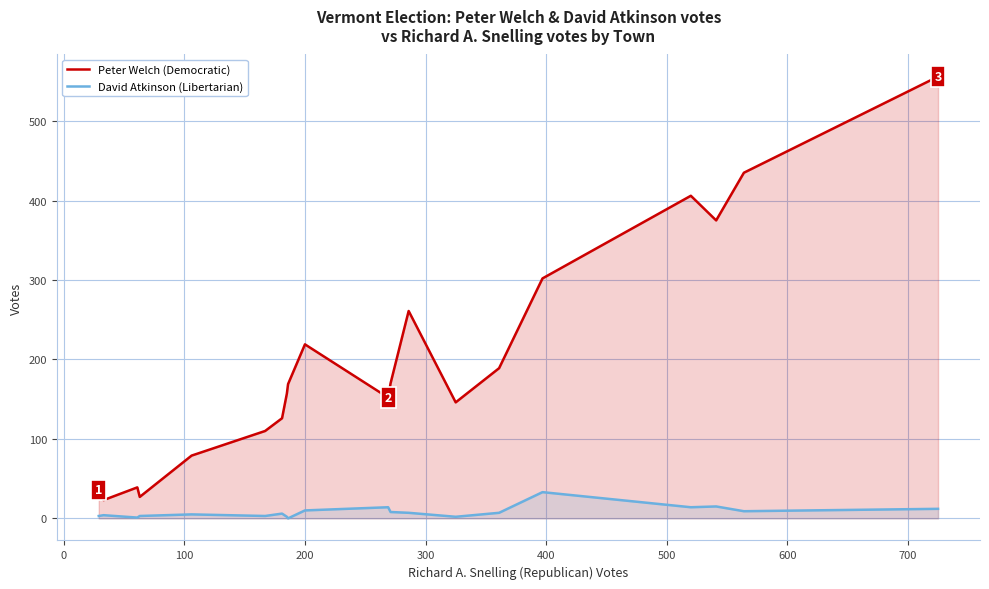

Which series has the largest range (max minus min)?

Peter Welch (Democratic)